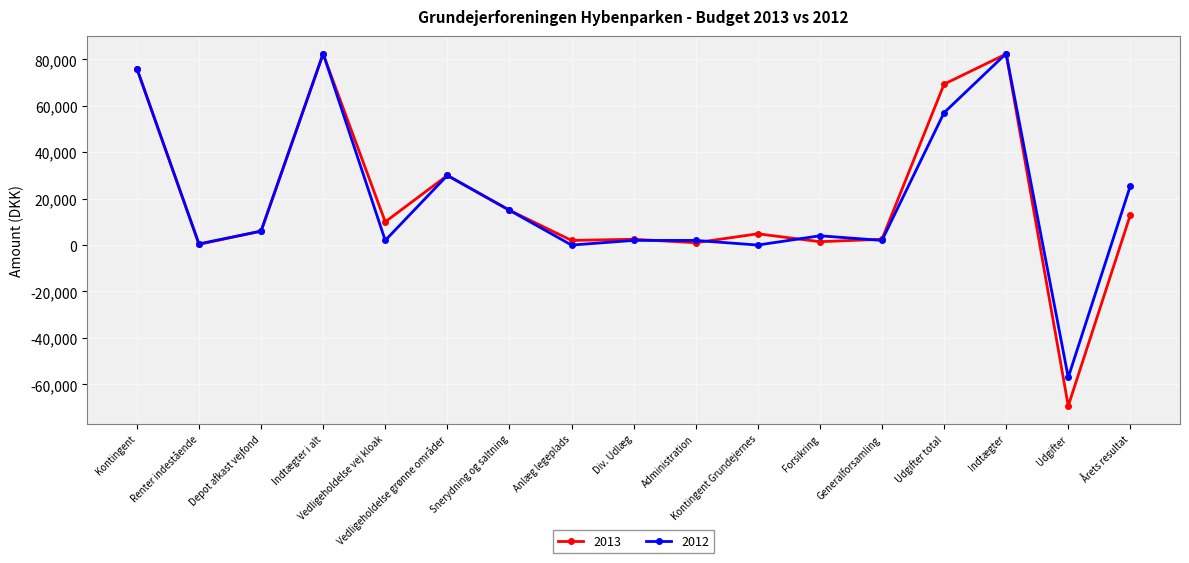

Count the number of data series in this chart.

2